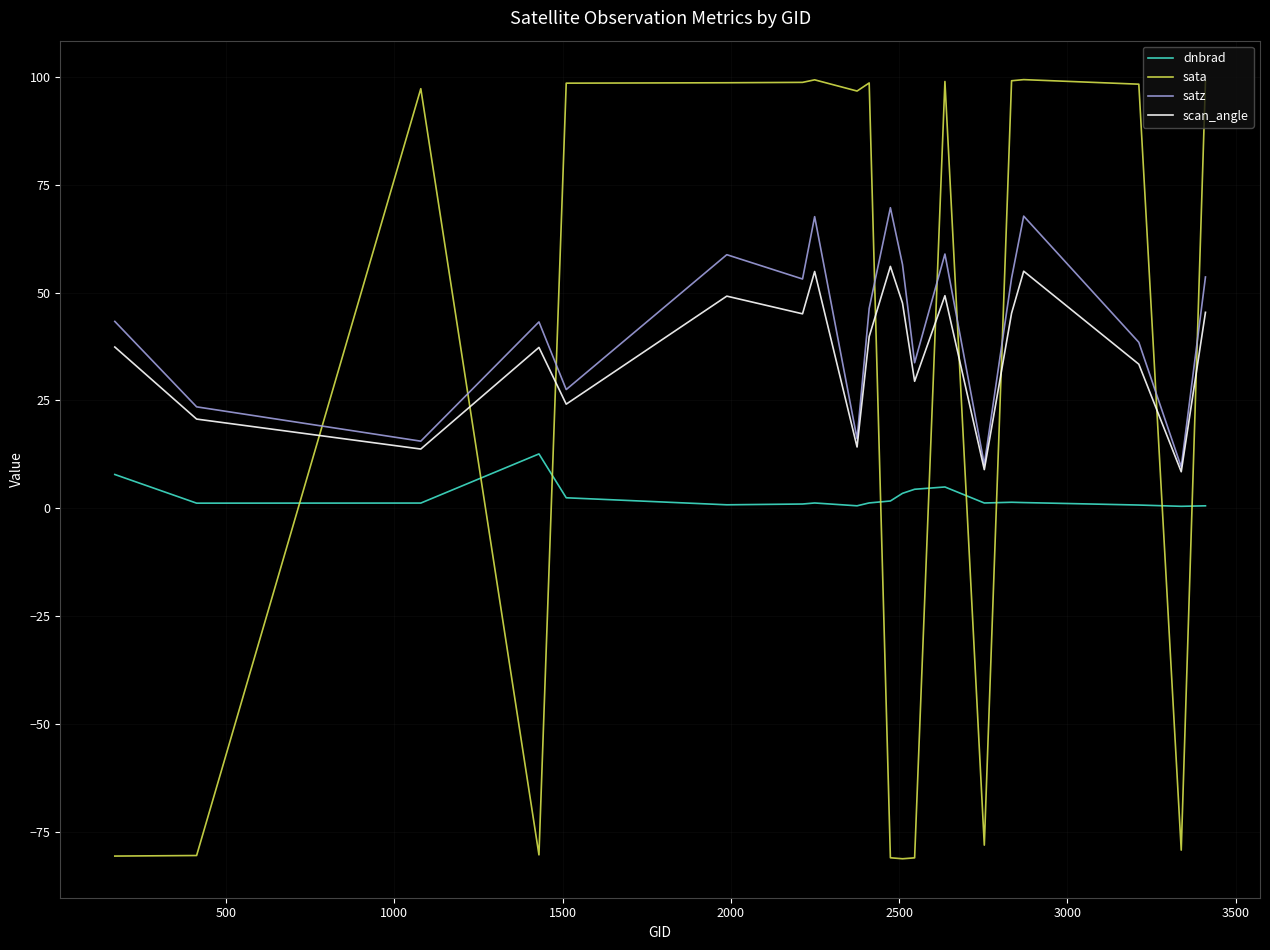

What is the difference between the second highest and minimum values in the sata series?

180.7